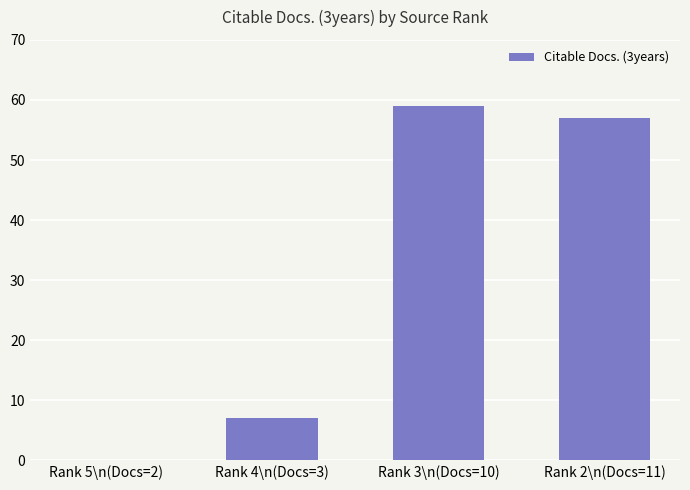

How many values are above zero?

3